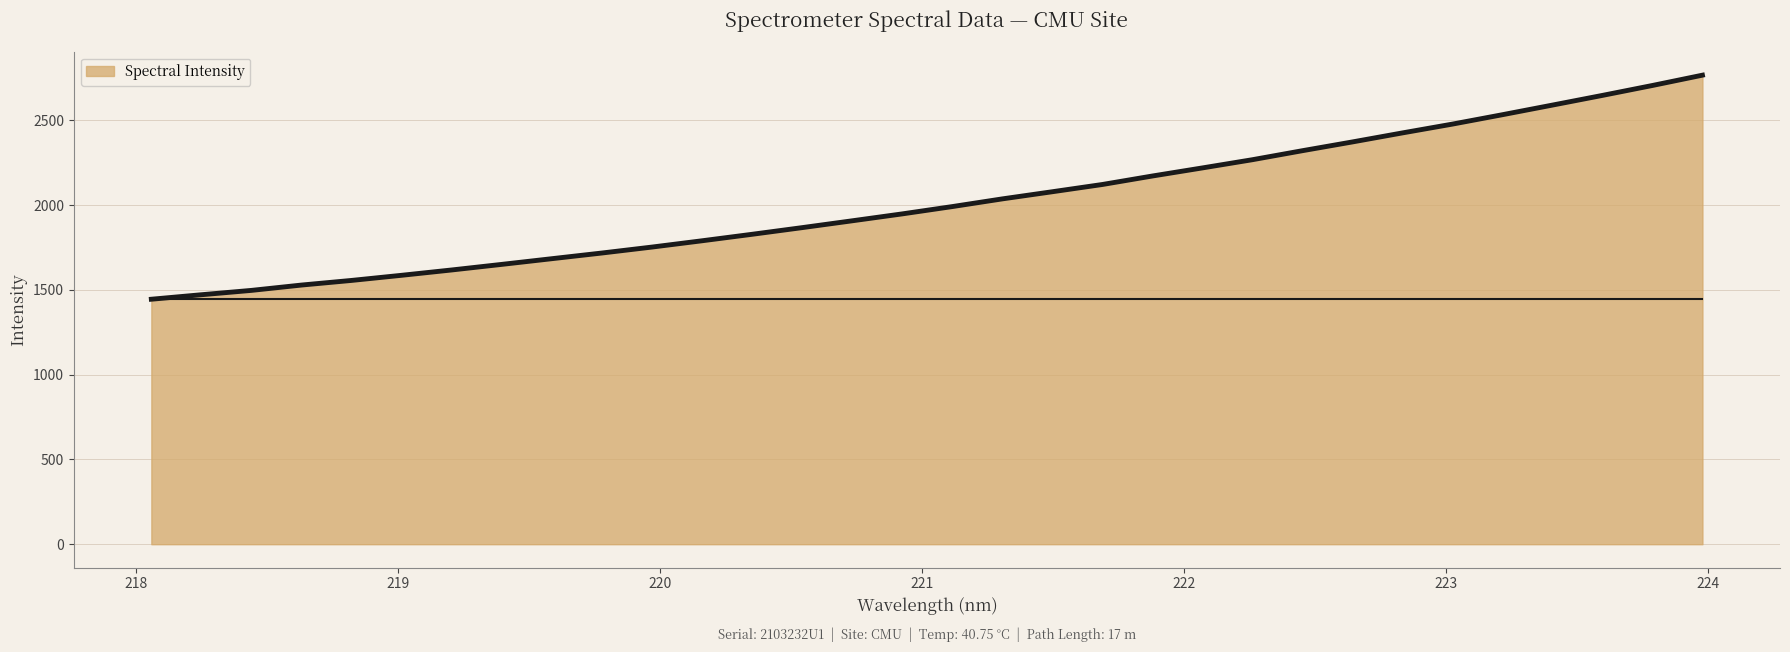

What is the smallest value displayed?

1444.7